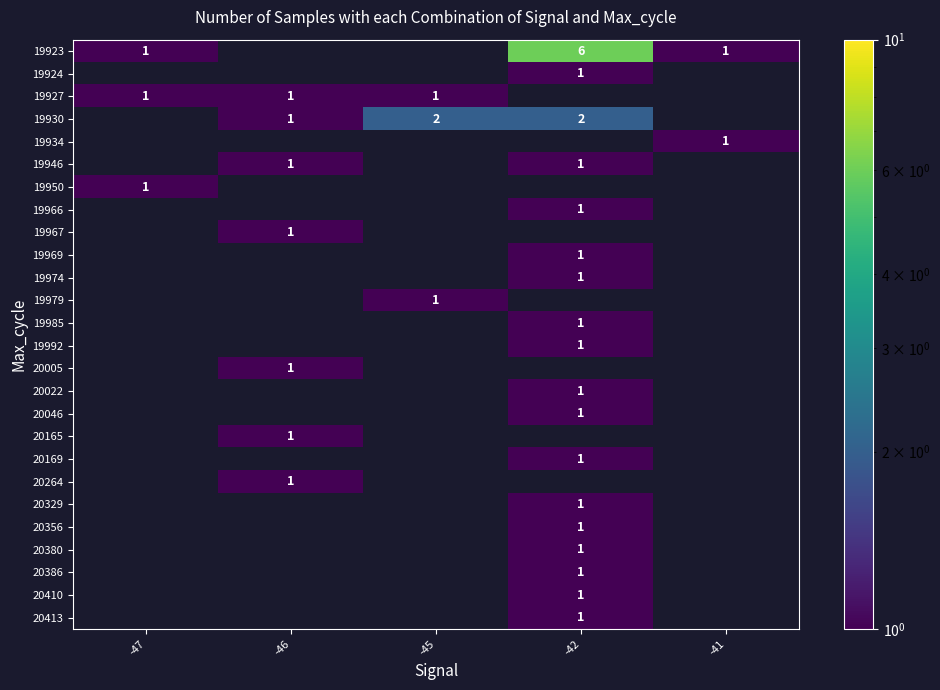

The 19950 series shows 1 at -47. True or false?

True